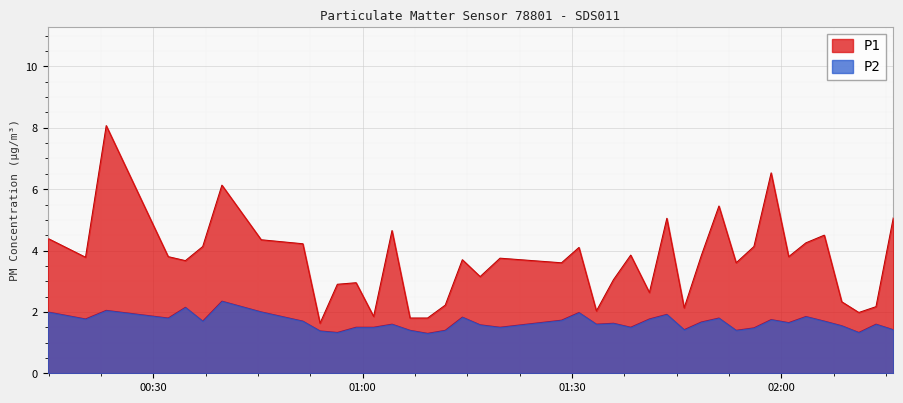

How many interior local peaks does the P1 series have?

12